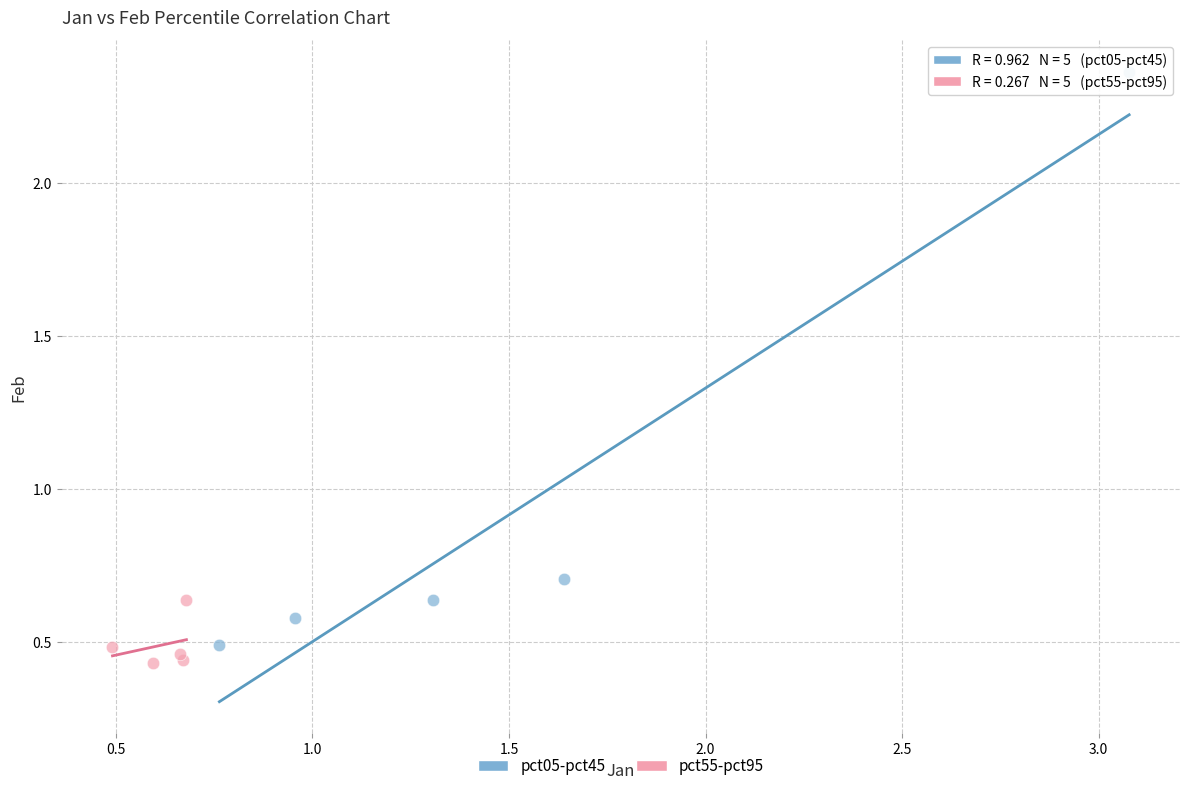

Which series contains the highest Y value?

pct05-pct45